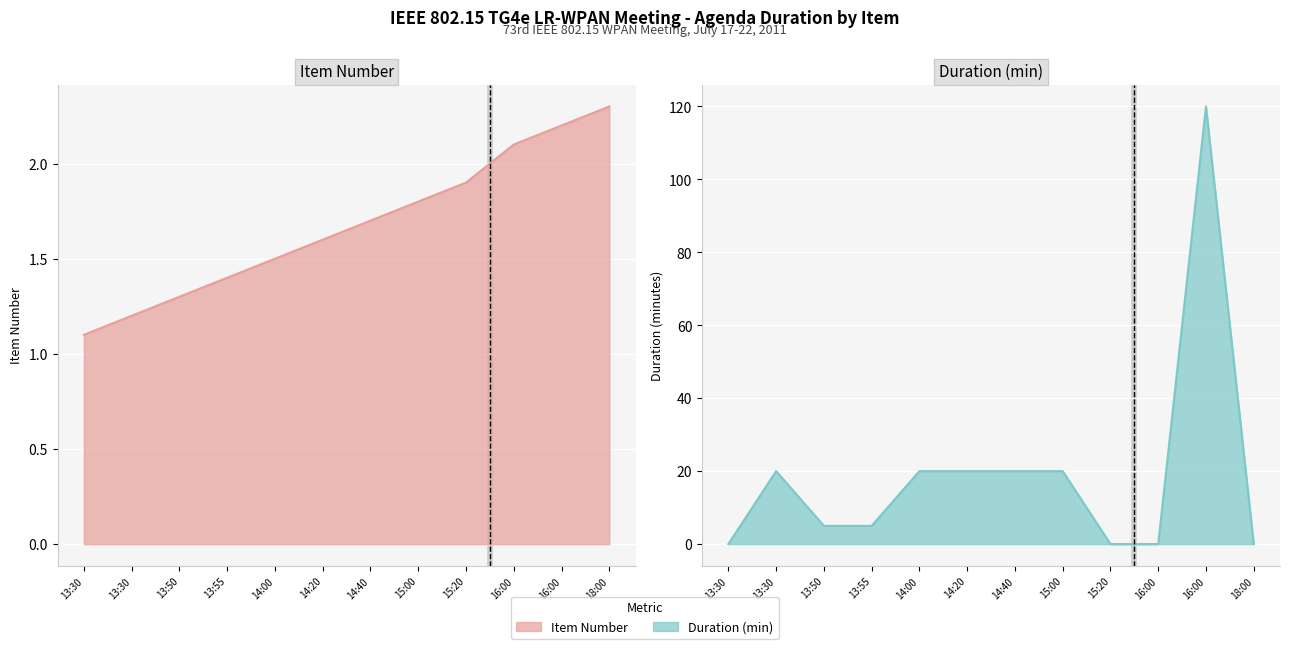

True or false: Item Number has a value of 2.3 at 18:00.

True